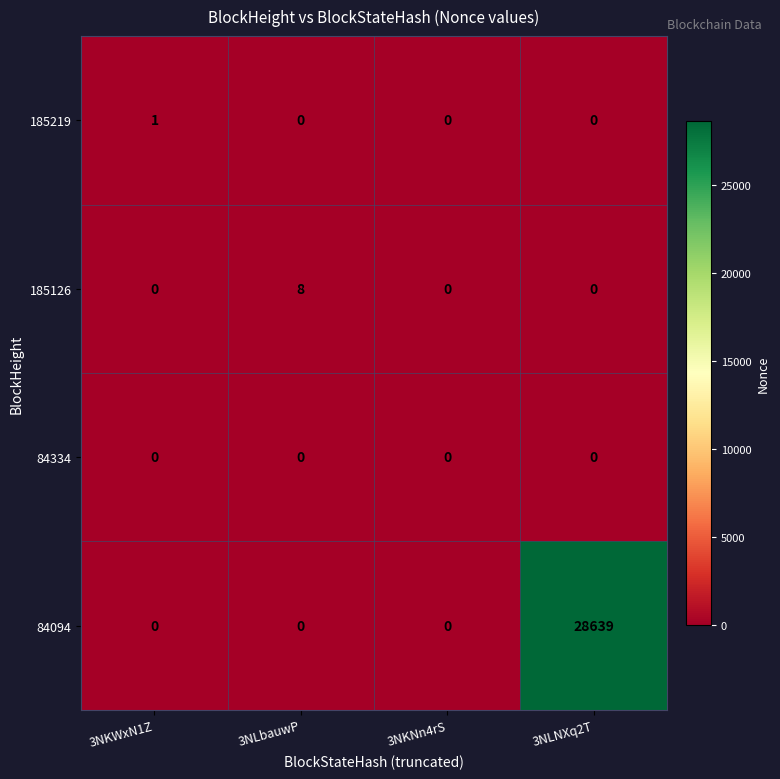

What is the maximum value shown in the chart?

28639